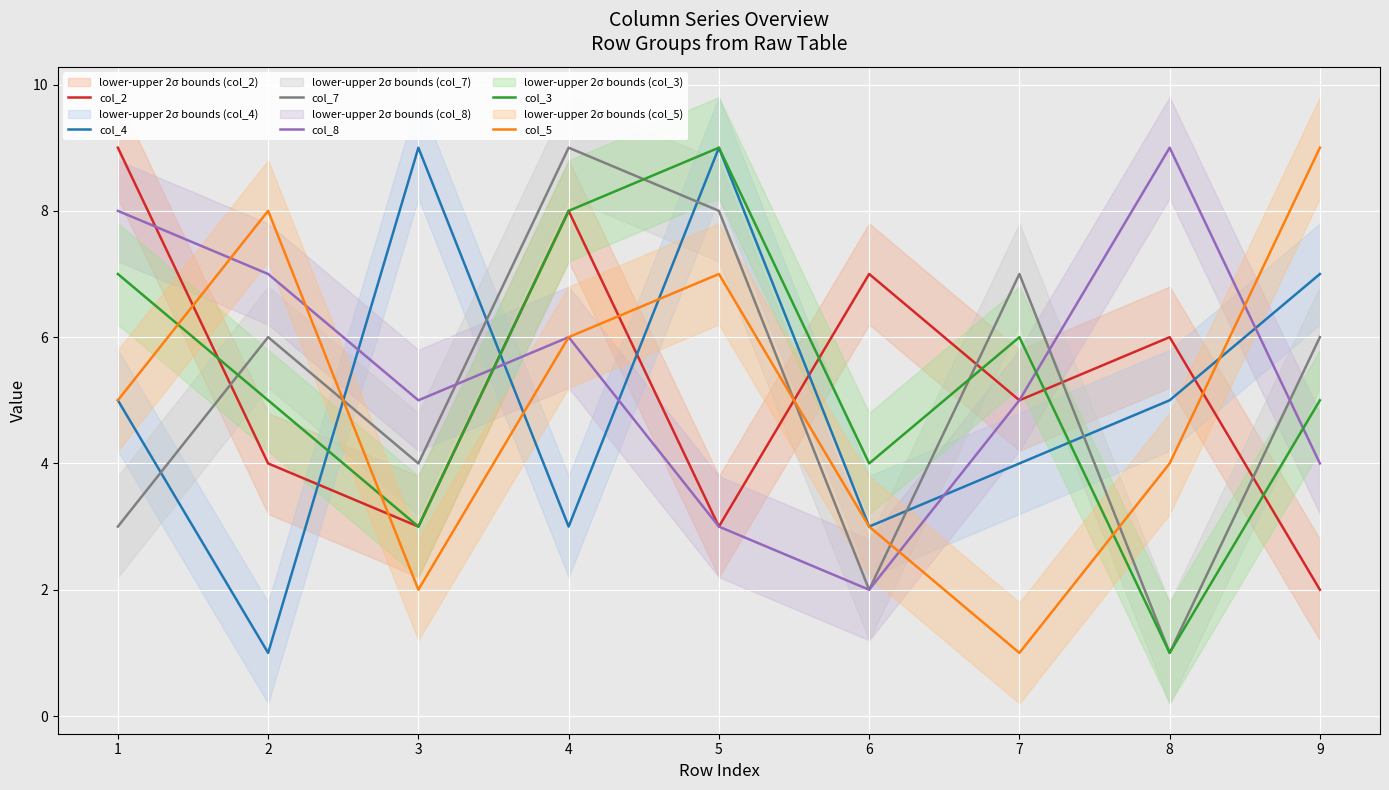

True or false: col_7 has a value of 3 at 2.

False